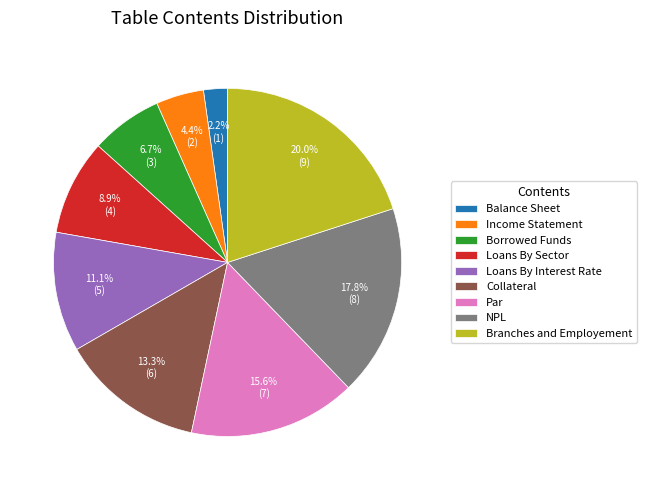

Which category has the biggest portion of the pie?

Branches and Employement